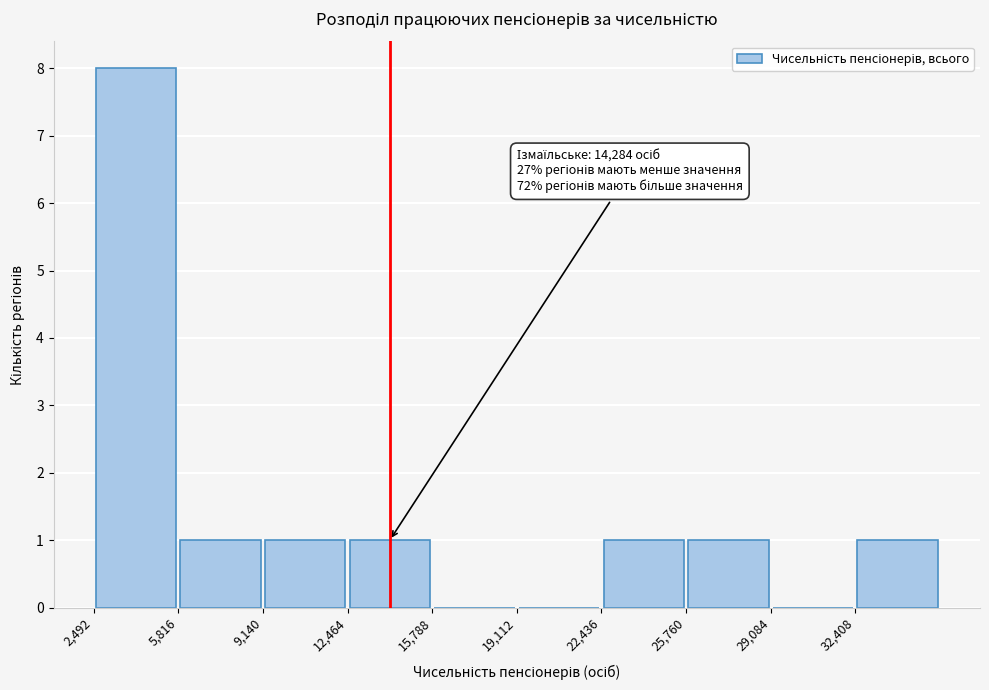

Over which range of the x-axis is the bar tallest?

2500 to 6000